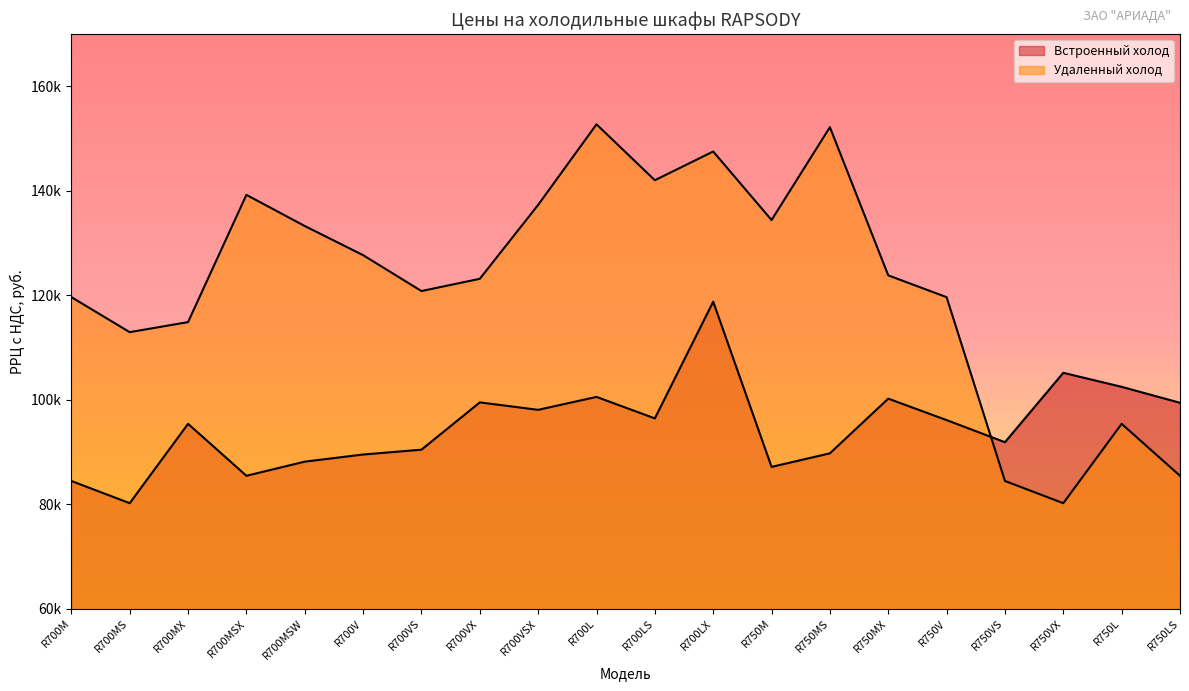

What is the difference between the highest and lowest values at R700MSX?

53754.0